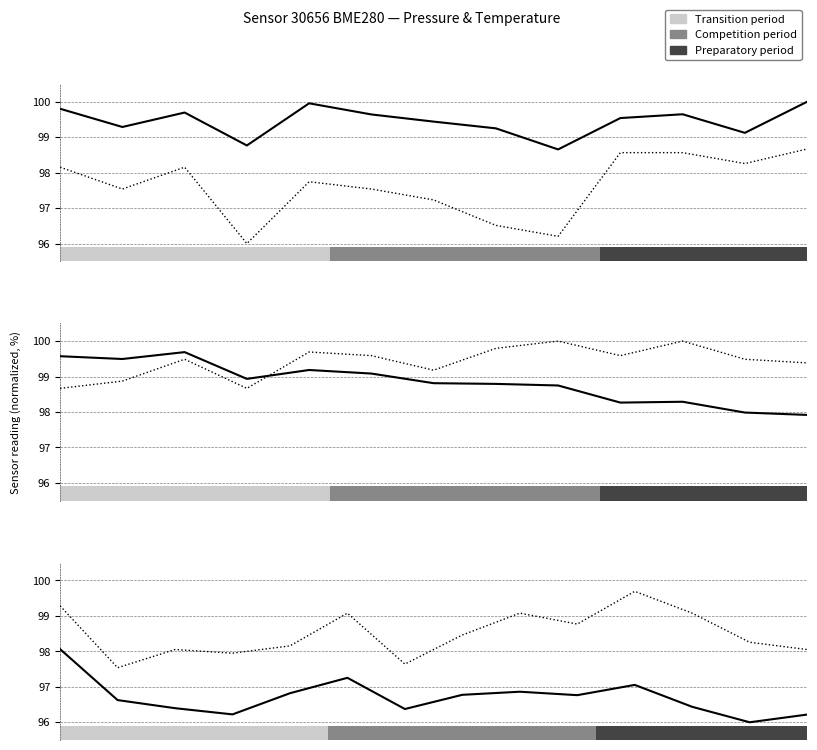

Rank the categories by pressure value from lowest to highest.

12, 13, 3, 6, 2, 11, 1, 9, 7, 4, 8, 10, 5, 0